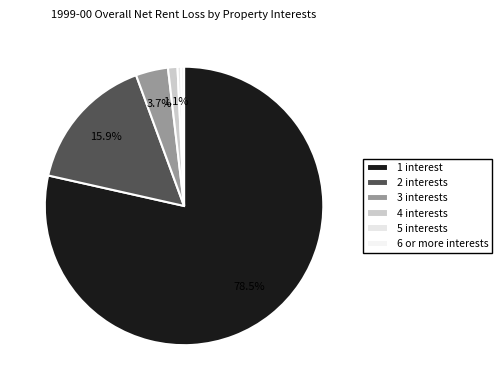

To the nearest percent, what is the difference between the 4 interests and 6 or more interests slice percentages?

1%